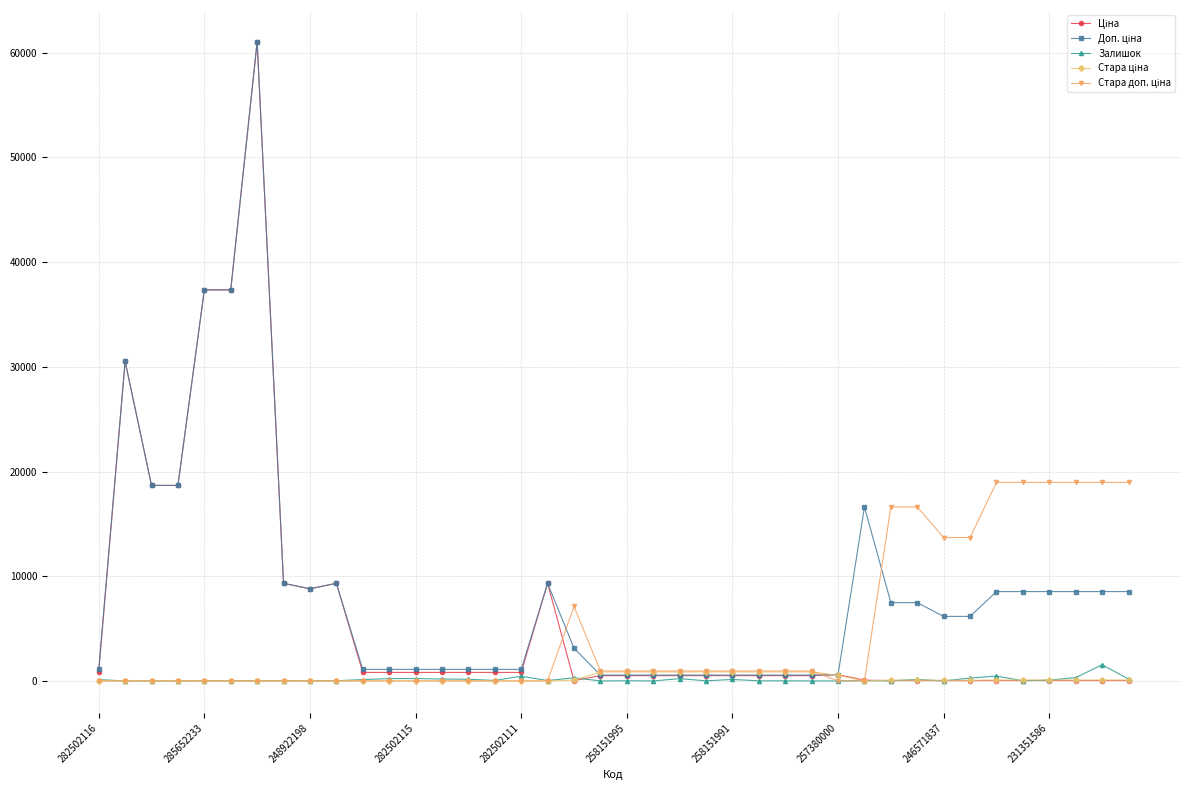

At how many categories does at least one series exceed 10073?

17